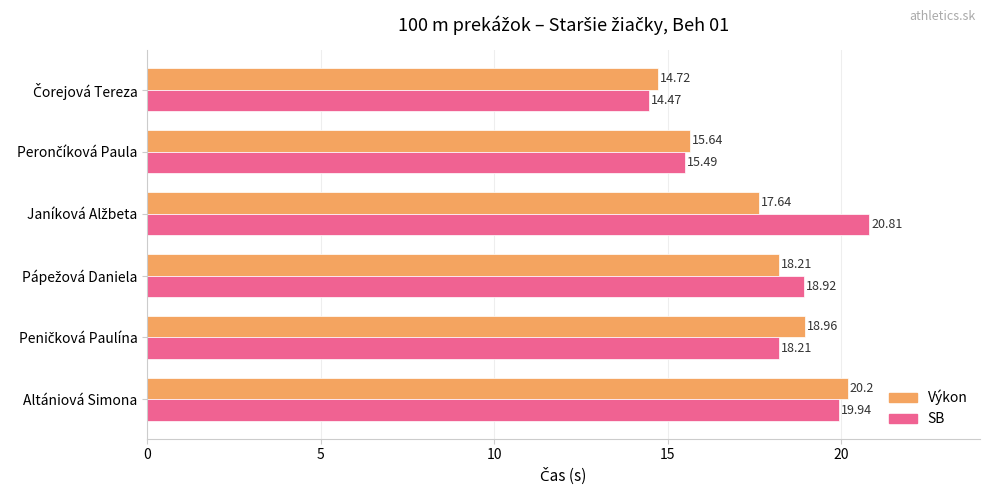

What is the sum of all SB values?

107.8